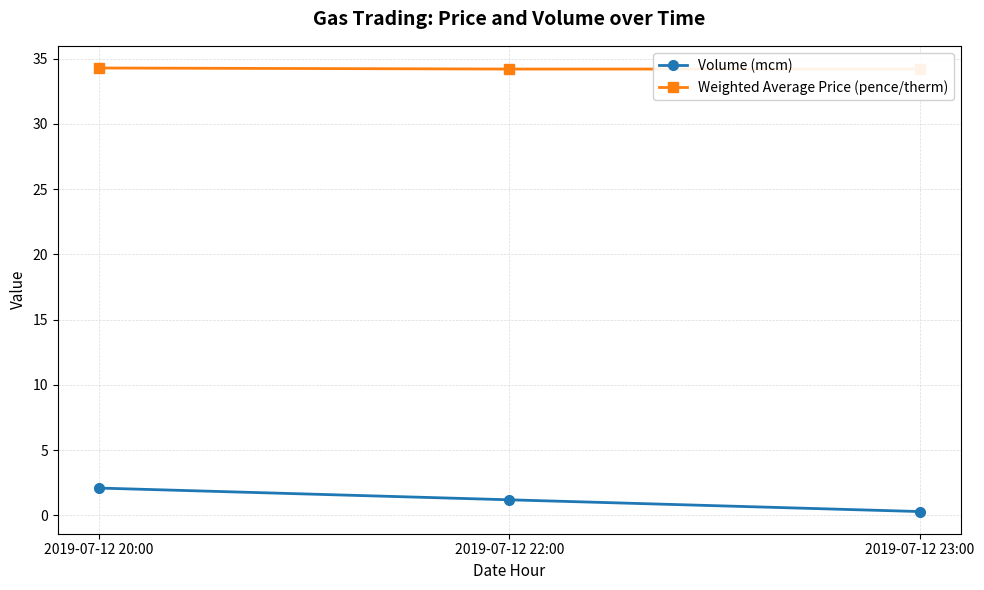

What is the label of the 1st point from the left?

2019-07-12 20:00